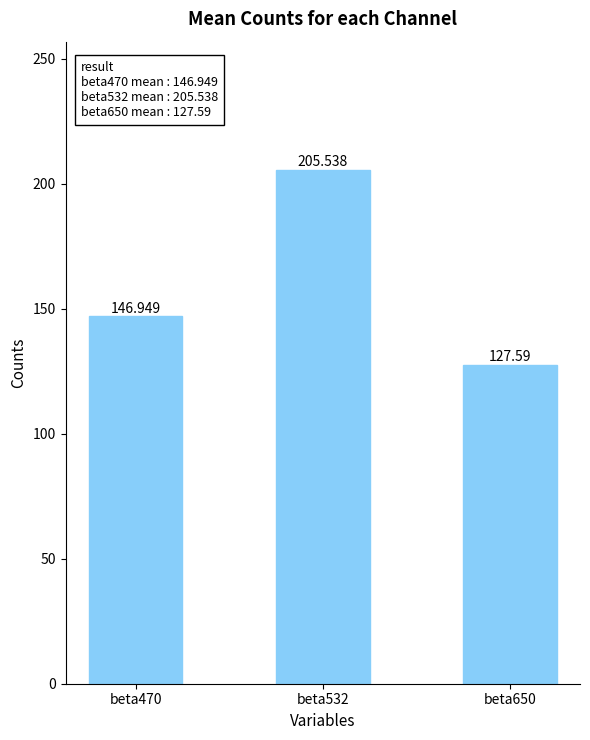

Which label corresponds to the largest value in the chart?

beta532